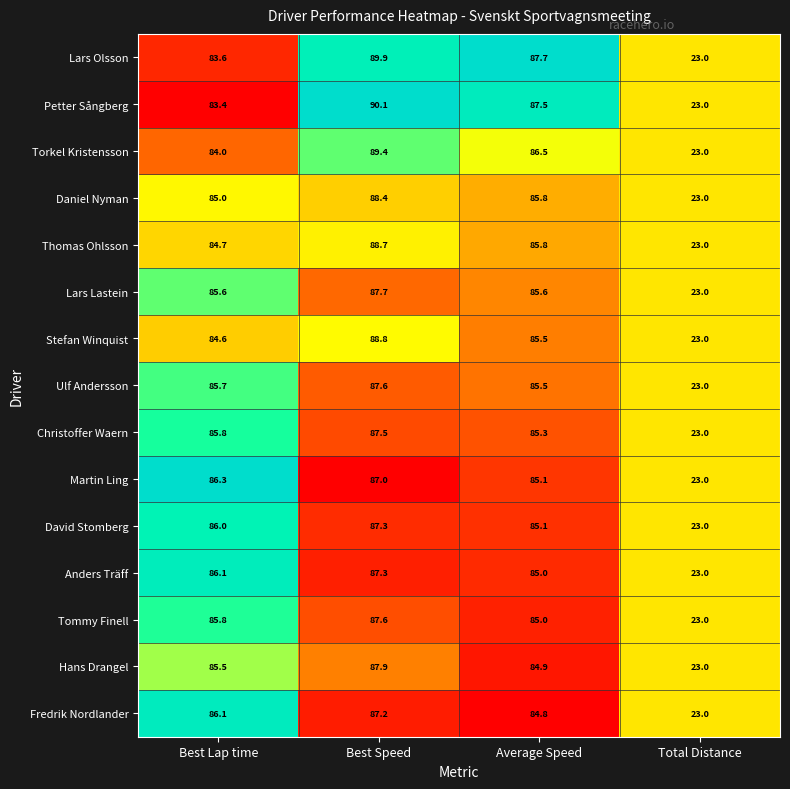

At which label does Stefan Winquist first exceed 85?

Best Speed